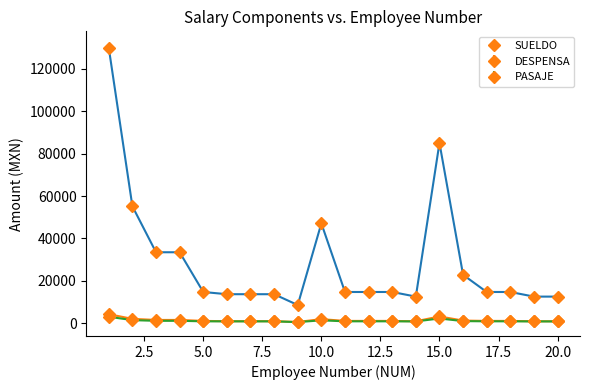

Which series has the largest range (max minus min)?

SUELDO